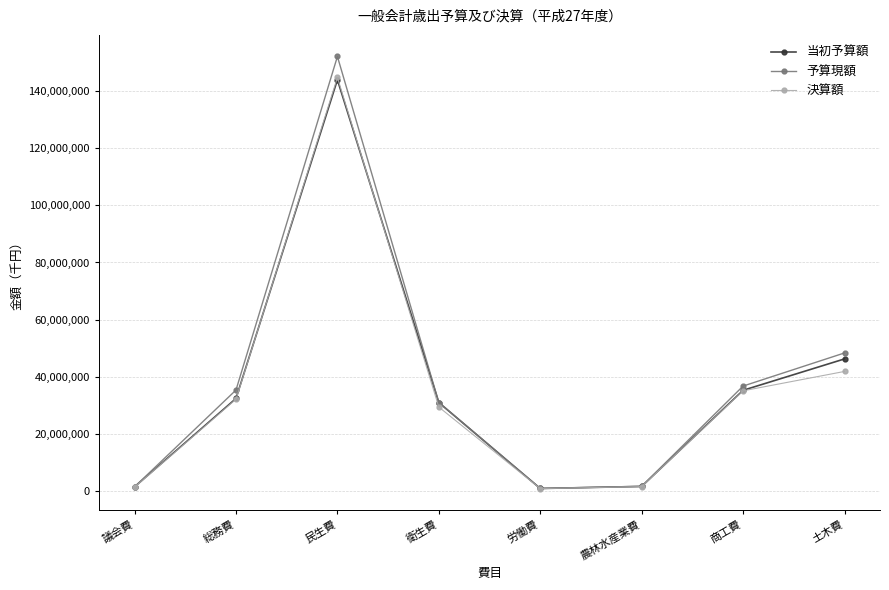

The value of 決算額 at 民生費 is 244210448. True or false?

False